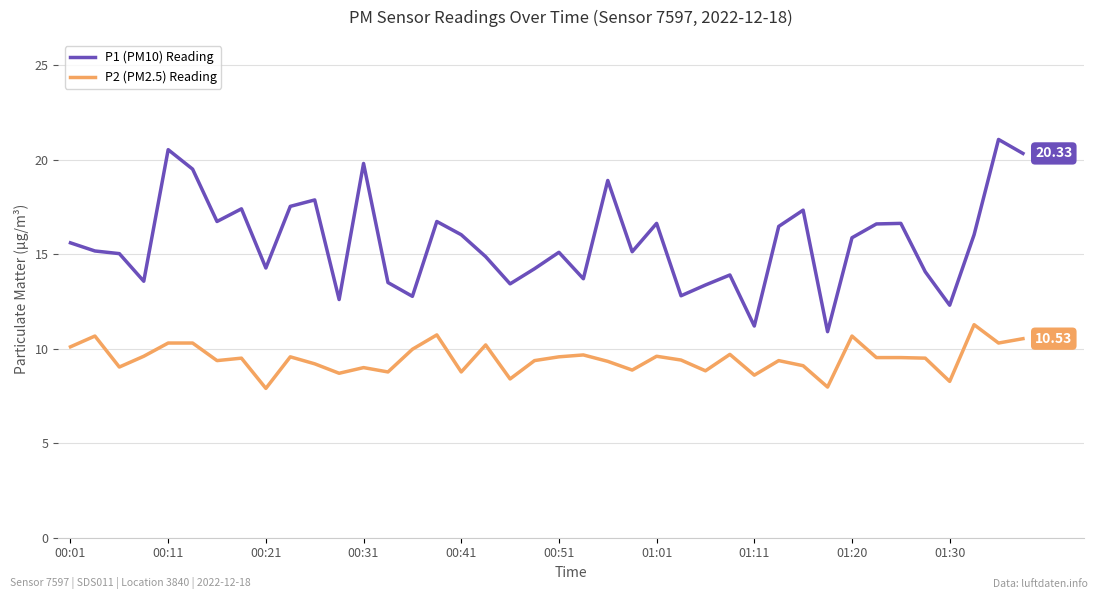

Which series has the largest total across all categories?

P1 (PM10) Reading